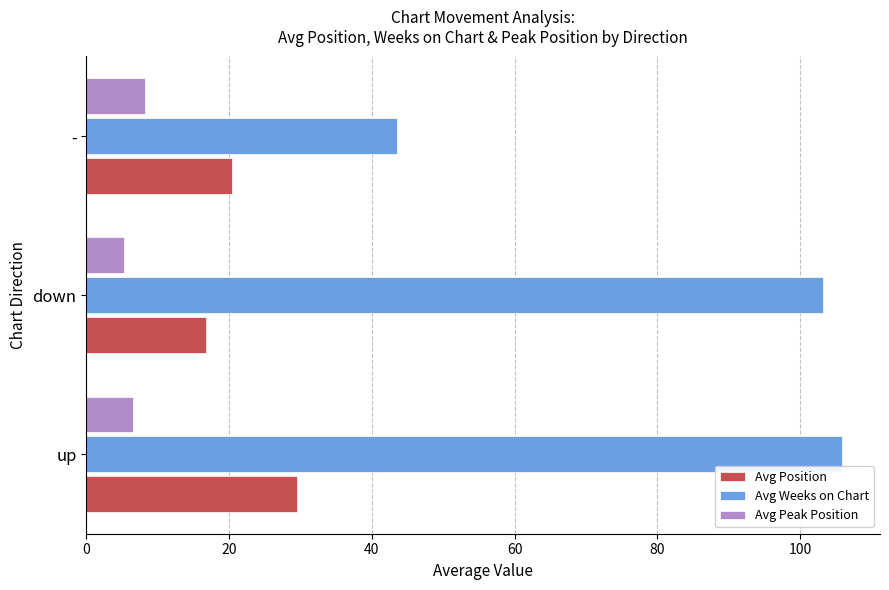

What are all the series names shown in the legend?

Avg Position, Avg Weeks on Chart, Avg Peak Position